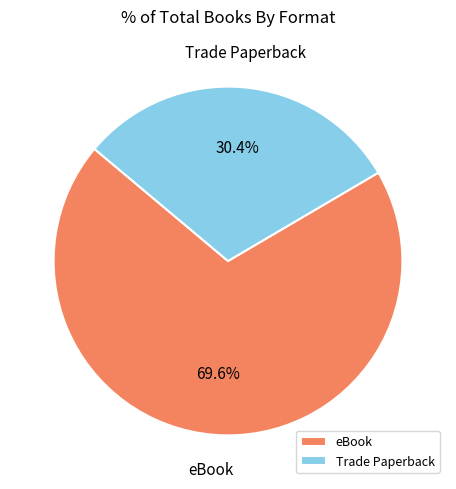

True or false: Trade Paperback accounts for 18% of the total.

False